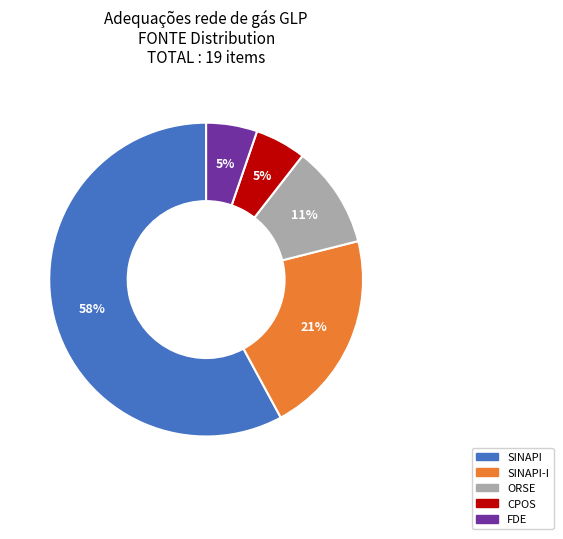

Count the number of slices in the pie.

5